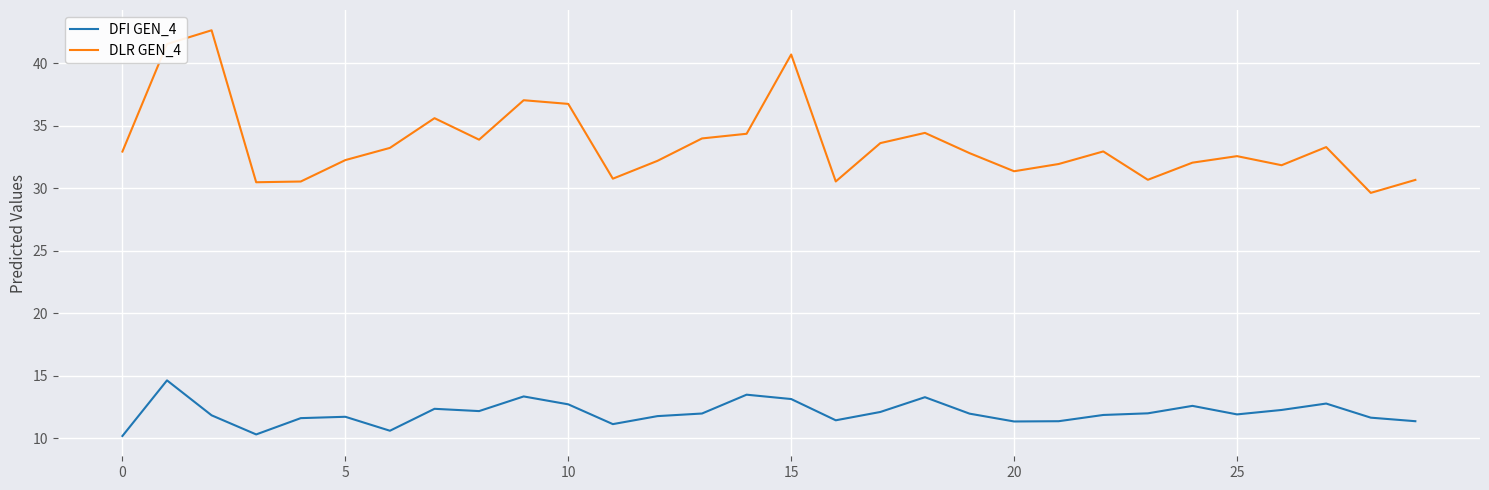

What is the maximum value shown in the chart?

42.6